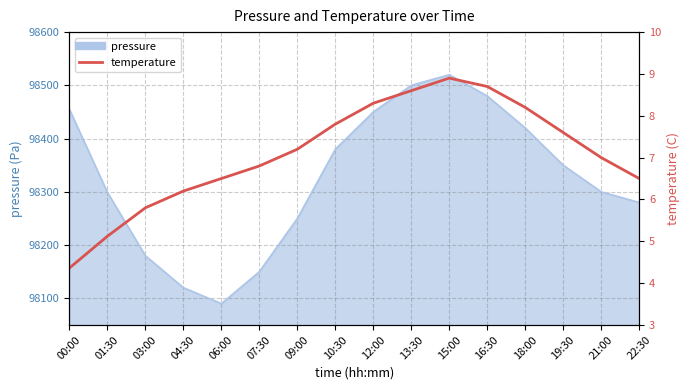

Is it true that the value at 07:30 is 6.8?

True